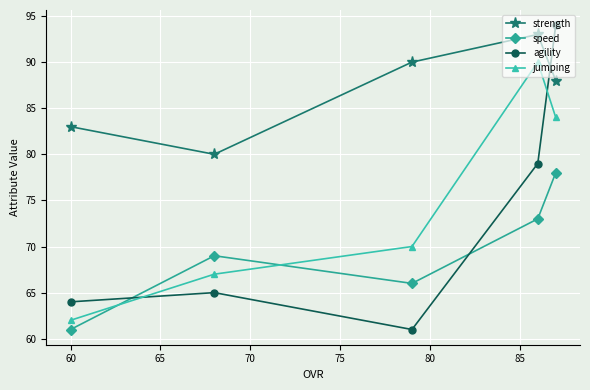

Does the chart display data point markers on the line(s)?

Yes